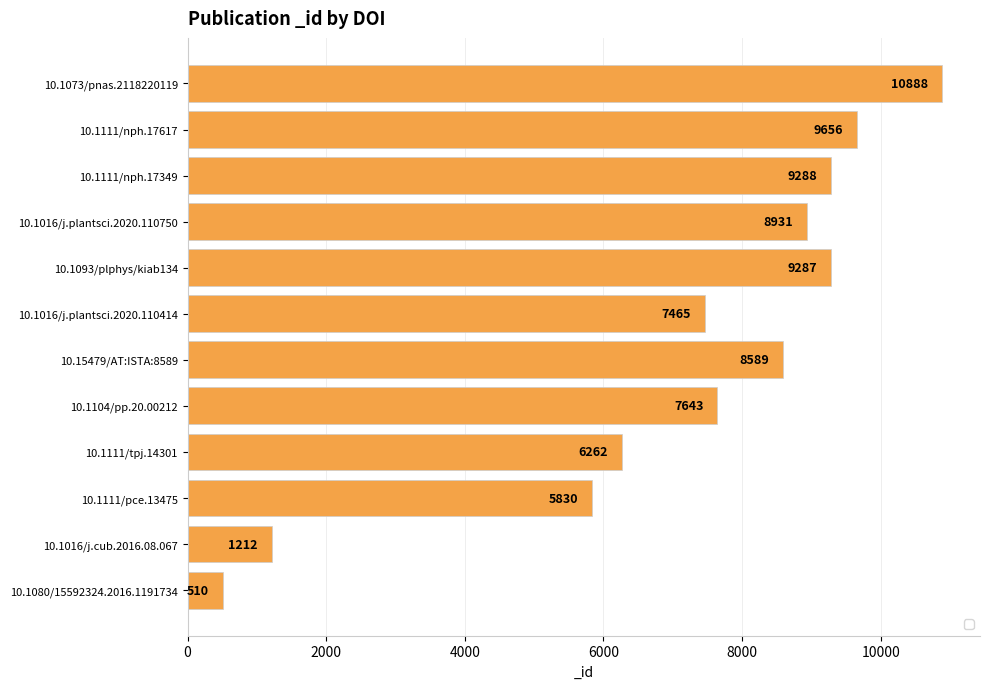

Rank the categories by value from lowest to highest.

10.1080/15592324.2016.1191734, 10.1016/j.cub.2016.08.067, 10.1111/pce.13475, 10.1111/tpj.14301, 10.1016/j.plantsci.2020.110414, 10.1104/pp.20.00212, 10.15479/AT:ISTA:8589, 10.1016/j.plantsci.2020.110750, 10.1093/plphys/kiab134, 10.1111/nph.17349, 10.1111/nph.17617, 10.1073/pnas.2118220119